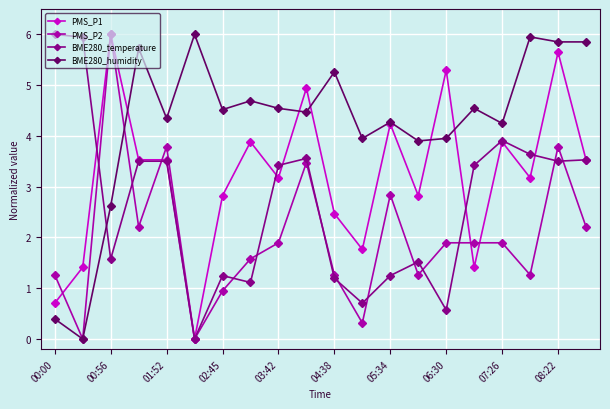

Rank the series by their average value, from highest to lowest.

BME280_humidity, PMS_P1, BME280_temperature, PMS_P2